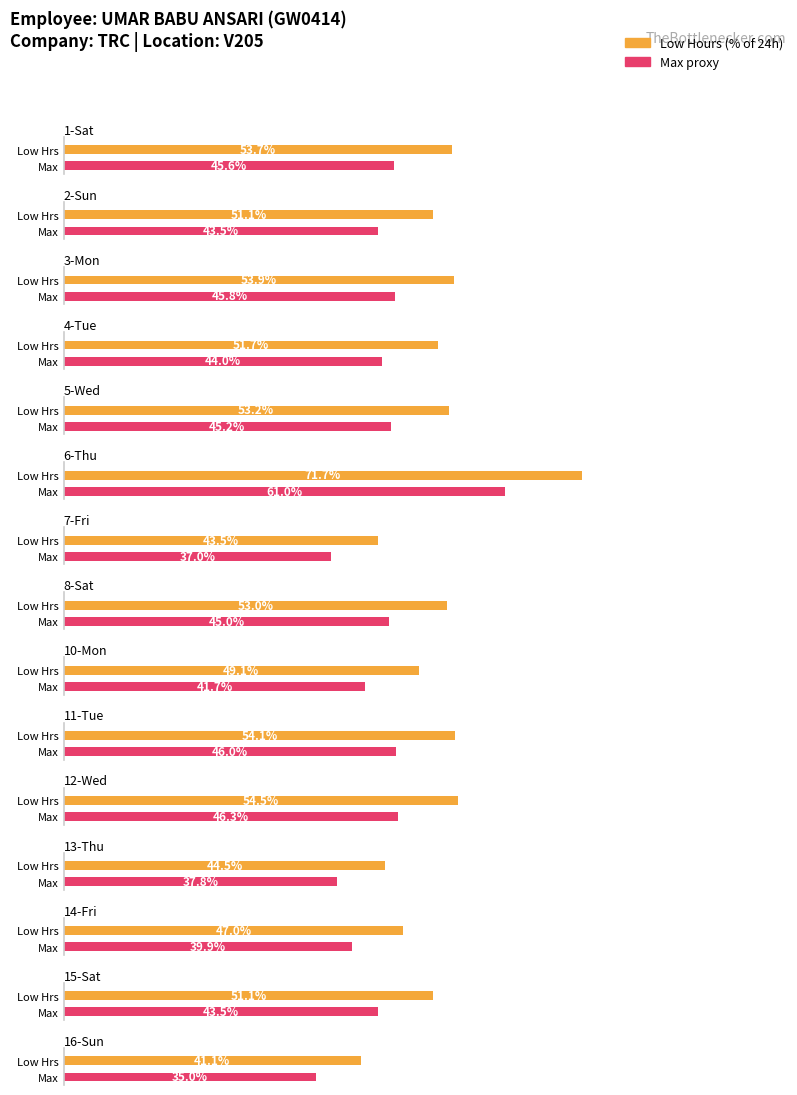

Is it true that Low Hours equals 12.8 at 5-Wed?

True